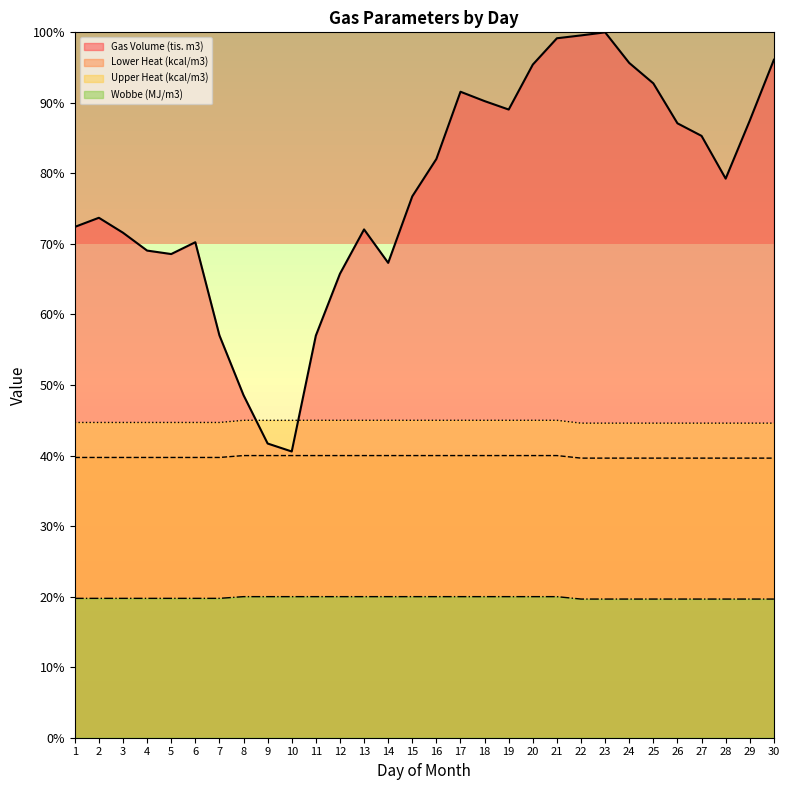

Which category has the lowest value across all series?

22